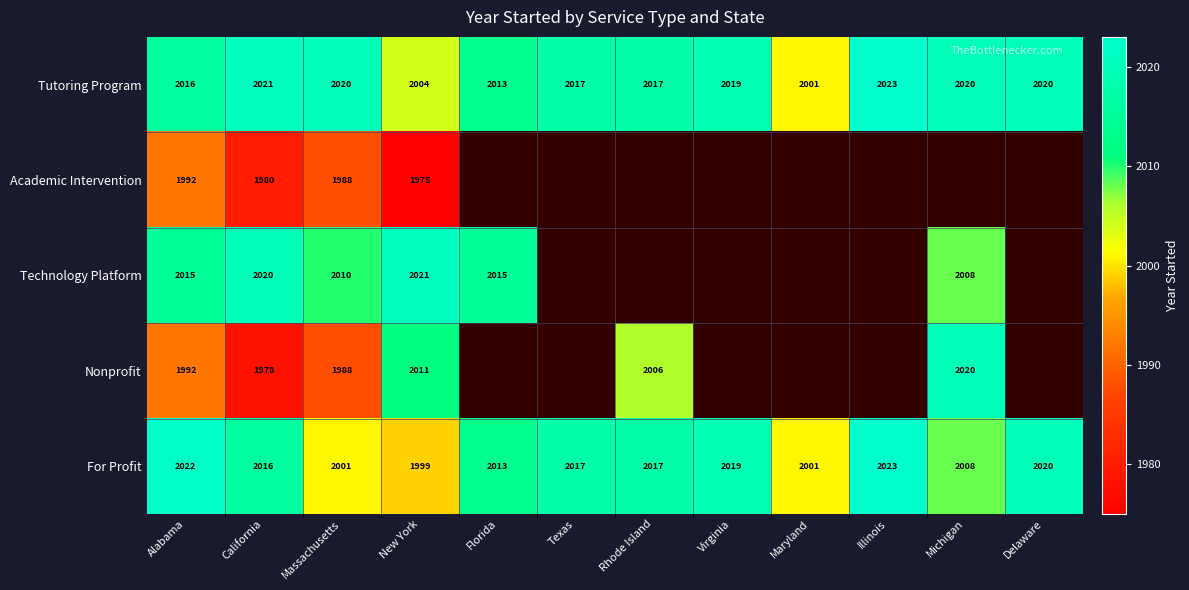

Where is Tutoring Program nearest to the value 2012?

Florida